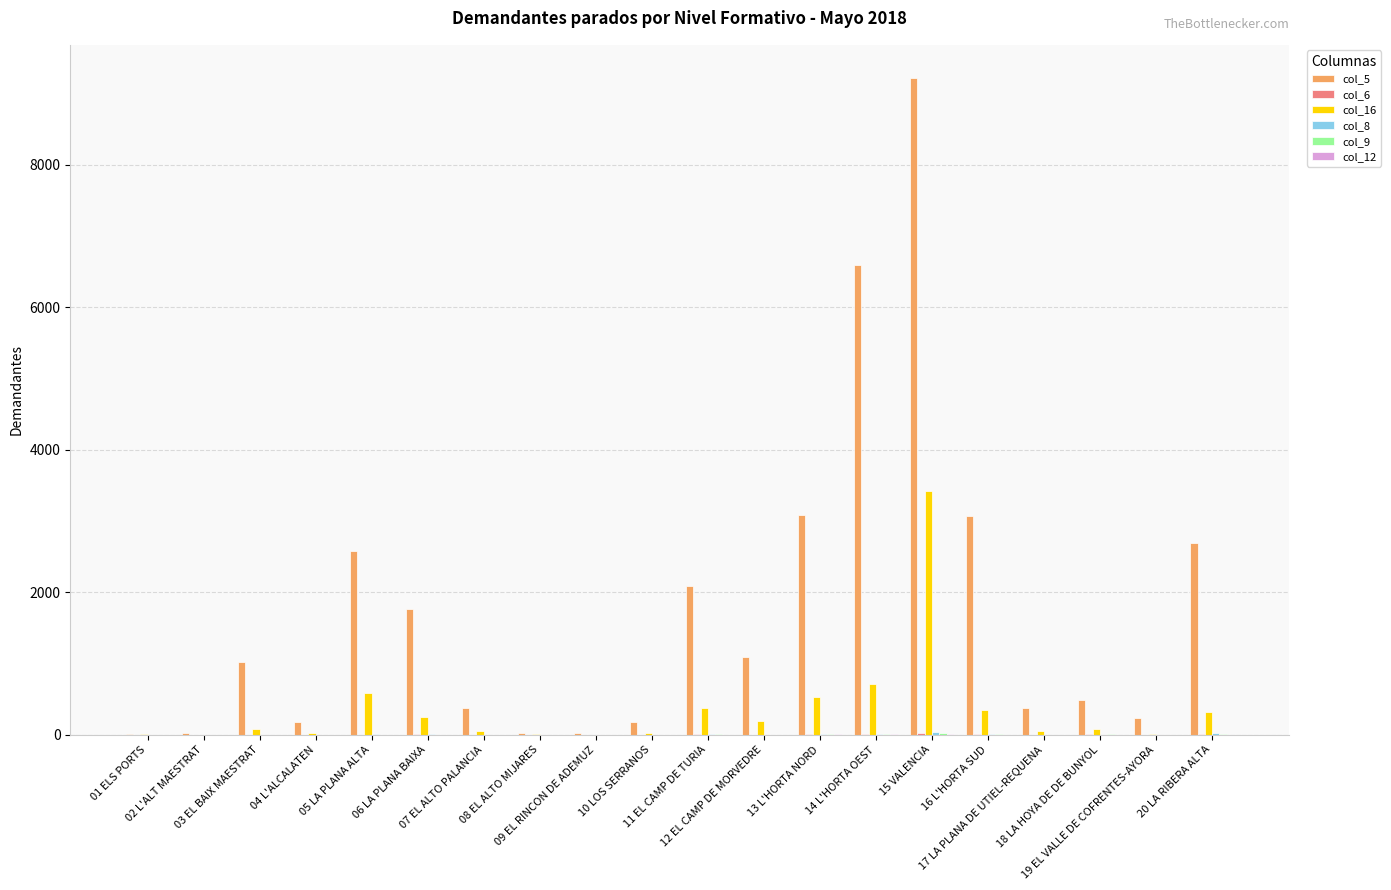

What is the maximum value shown in the chart?

9223